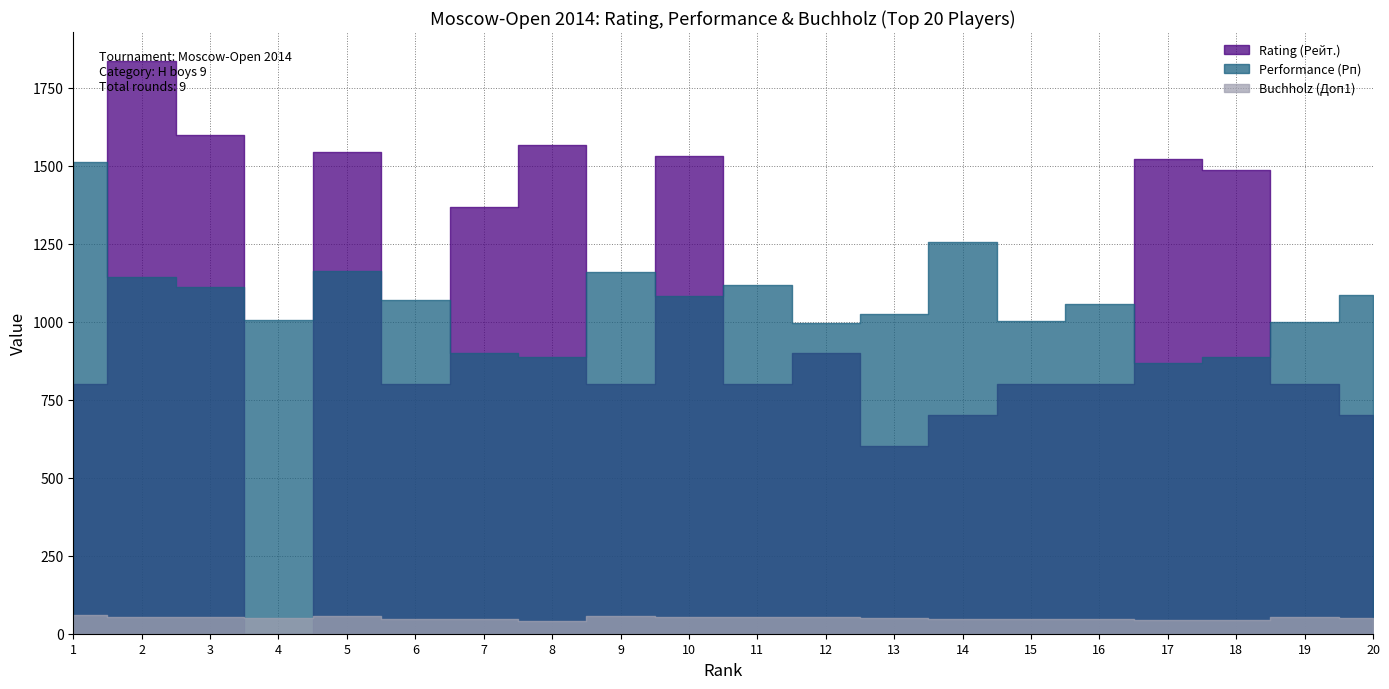

Which category has the highest value across all series?

2